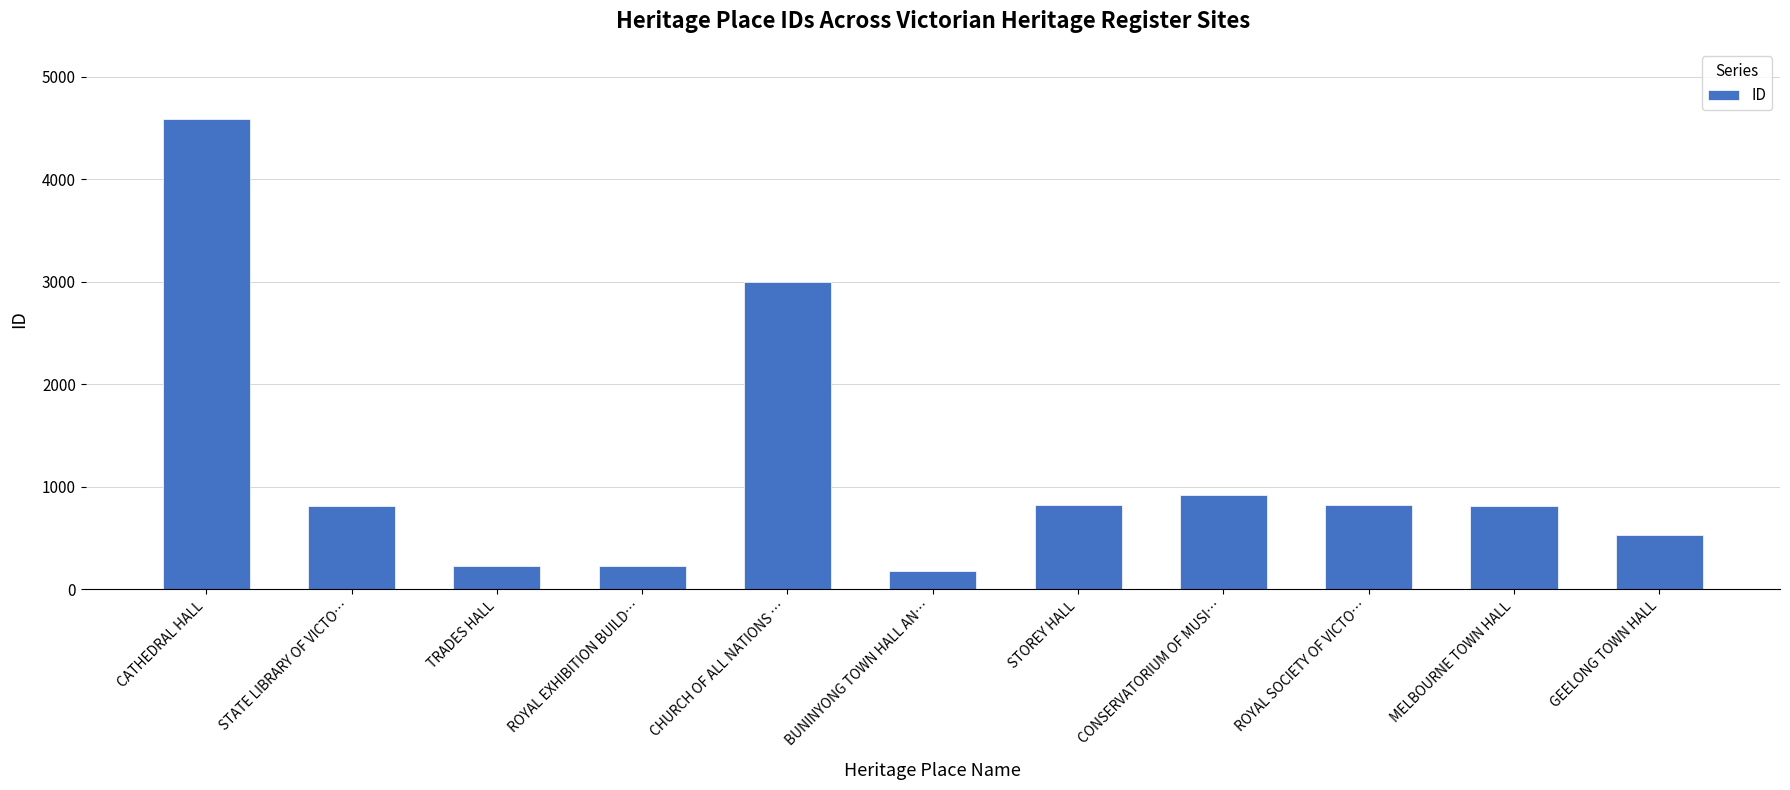

Which has a higher value, ROYAL EXHIBITION BUILD… or CONSERVATORIUM OF MUSI…?

CONSERVATORIUM OF MUSI…